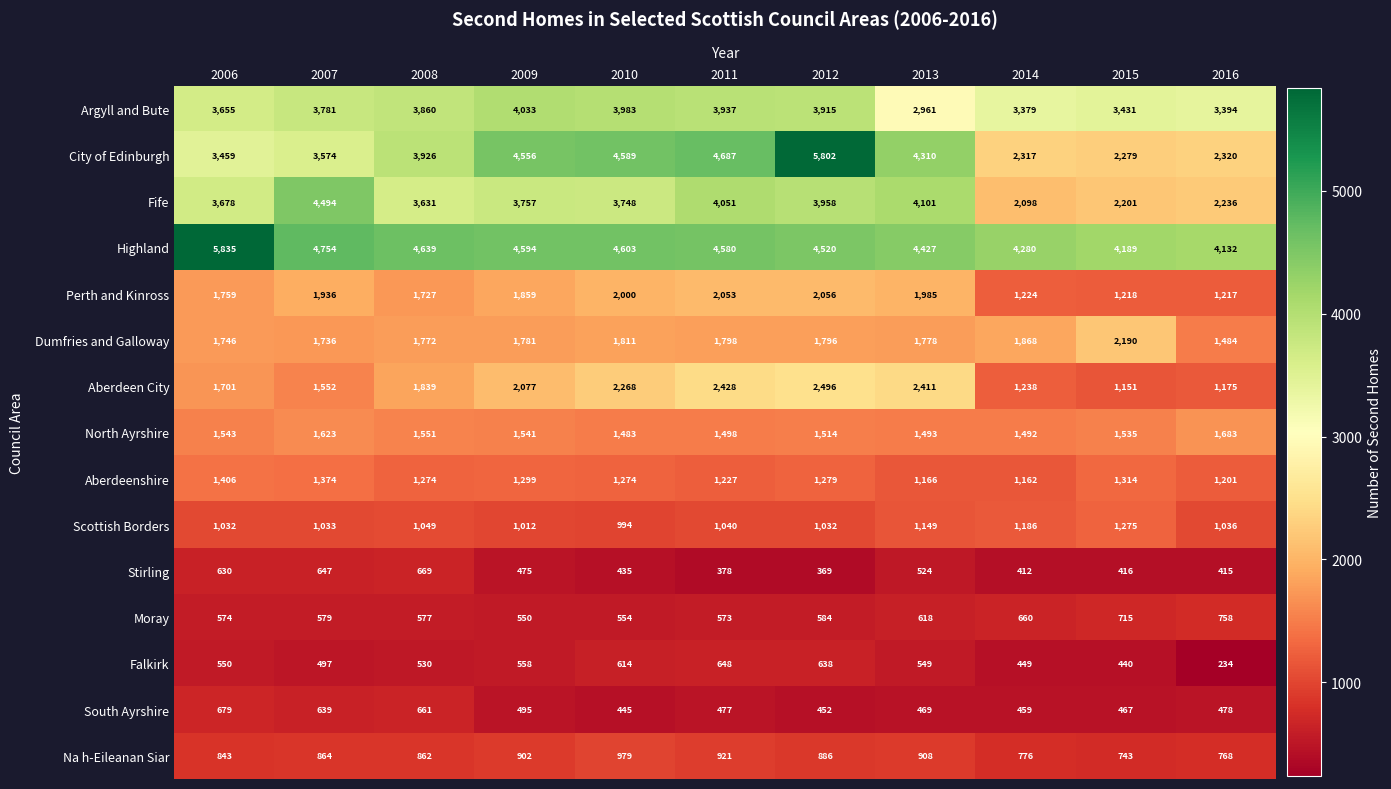

Rank the series at 2006 from lowest to highest value.

Falkirk, Moray, Stirling, South Ayrshire, Na h-Eileanan Siar, Scottish Borders, Aberdeenshire, North Ayrshire, Aberdeen City, Dumfries and Galloway, Perth and Kinross, City of Edinburgh, Argyll and Bute, Fife, Highland